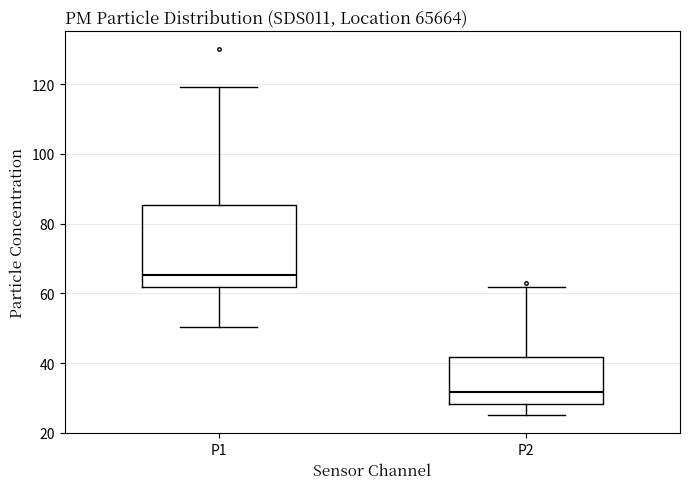

Reading left to right, read every box against the y-axis: the position of its median line, the range the box covers, and the ends of its whiskers. The values are not printed on the chart, so give them approximately, as read against the axis.

P1: median 66, box 62 to 86, whiskers 50 to 120
P2: median 32, box 28 to 42, whiskers 26 to 62